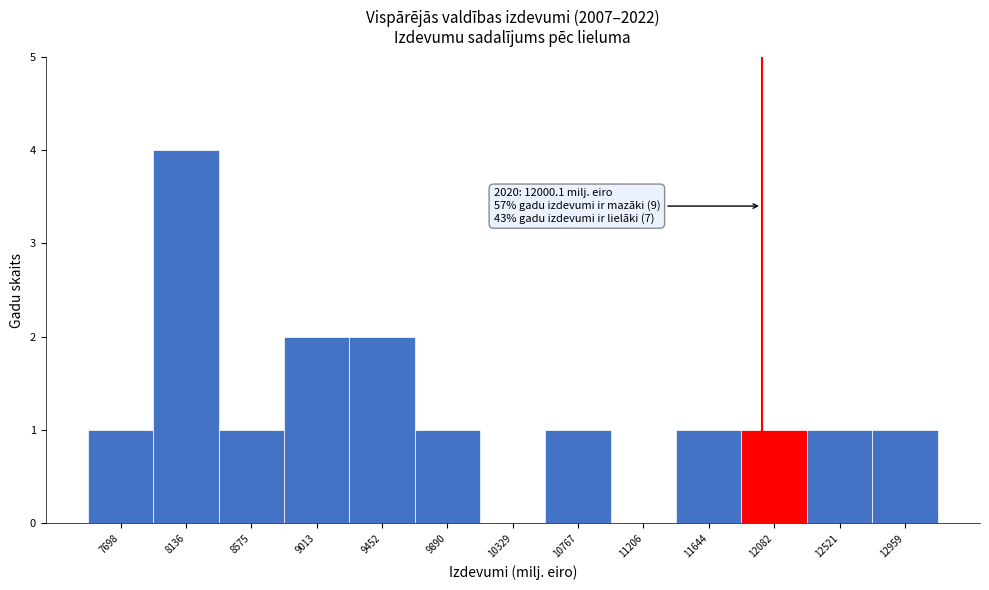

Which range on the x-axis has the tallest bar?

7900 to 8350